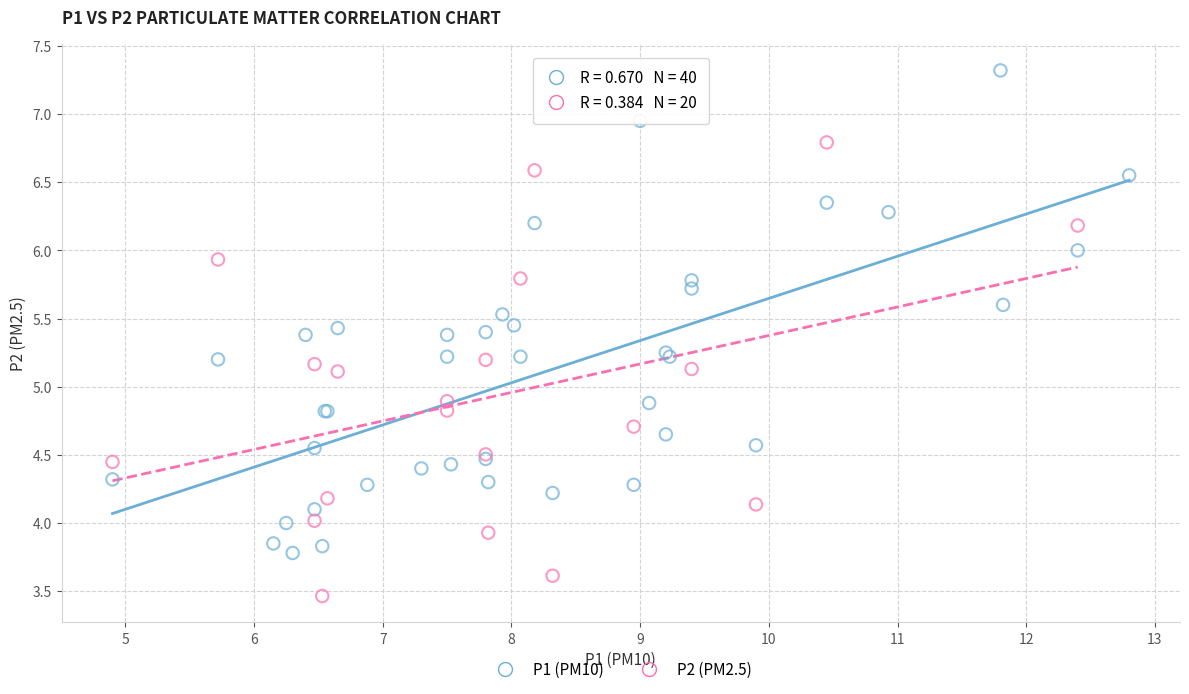

Which series has the widest spread of Y values?

P1 (PM10)